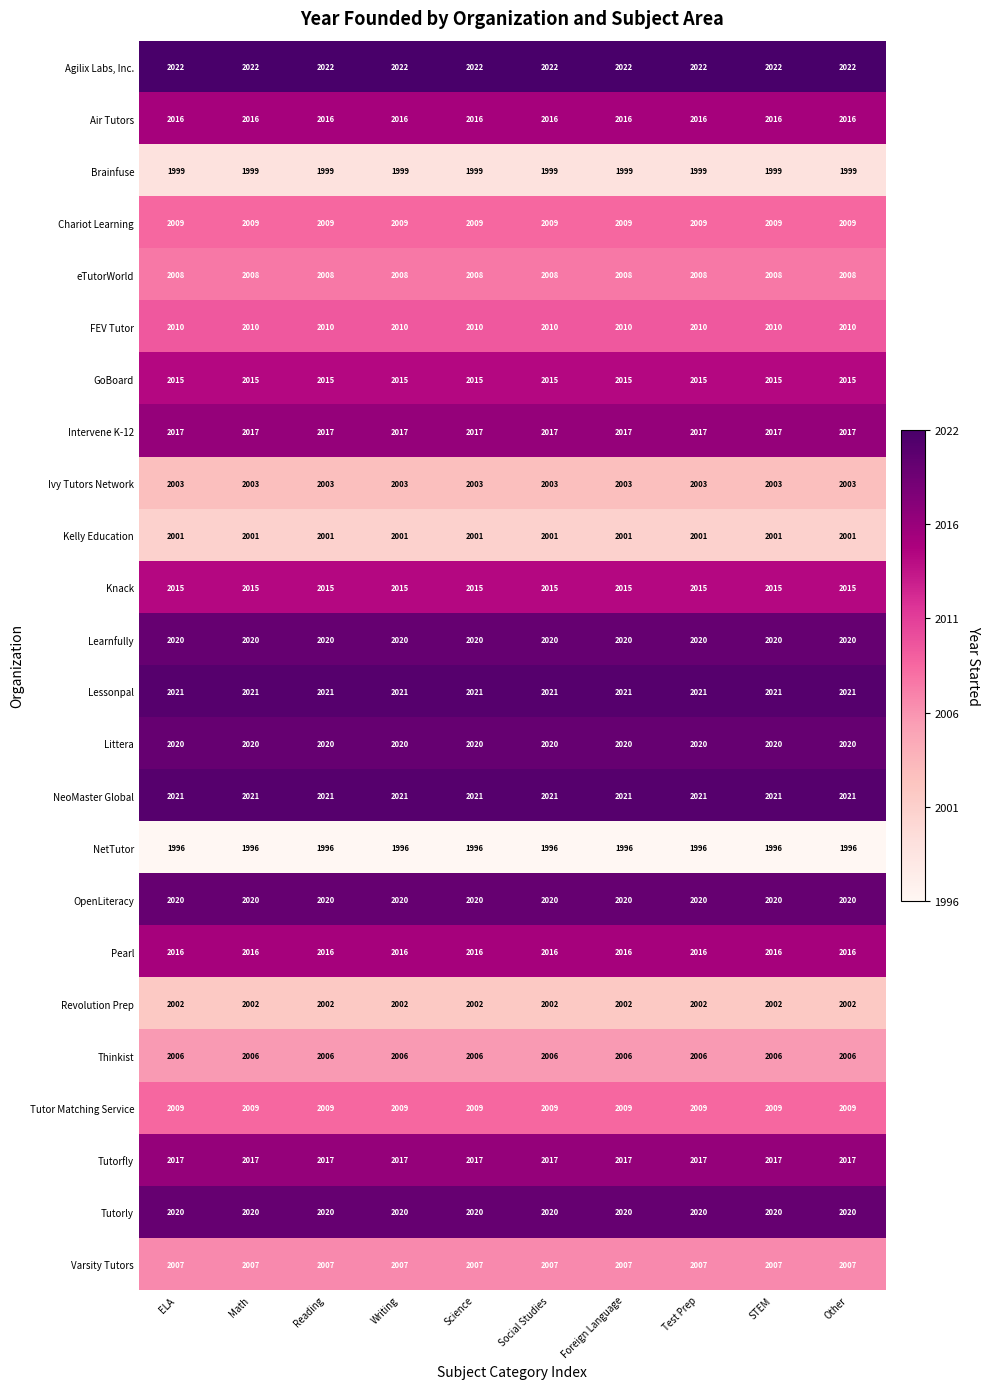

What is the spread (max minus min) of values at ELA?

26